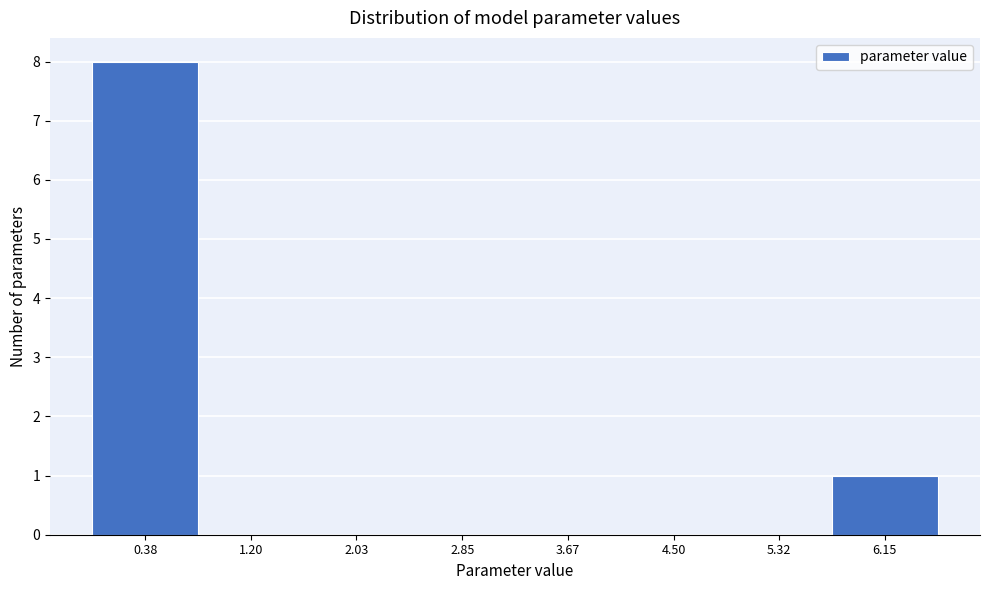

Over which range of the x-axis is the bar tallest?

0.0 to 0.8